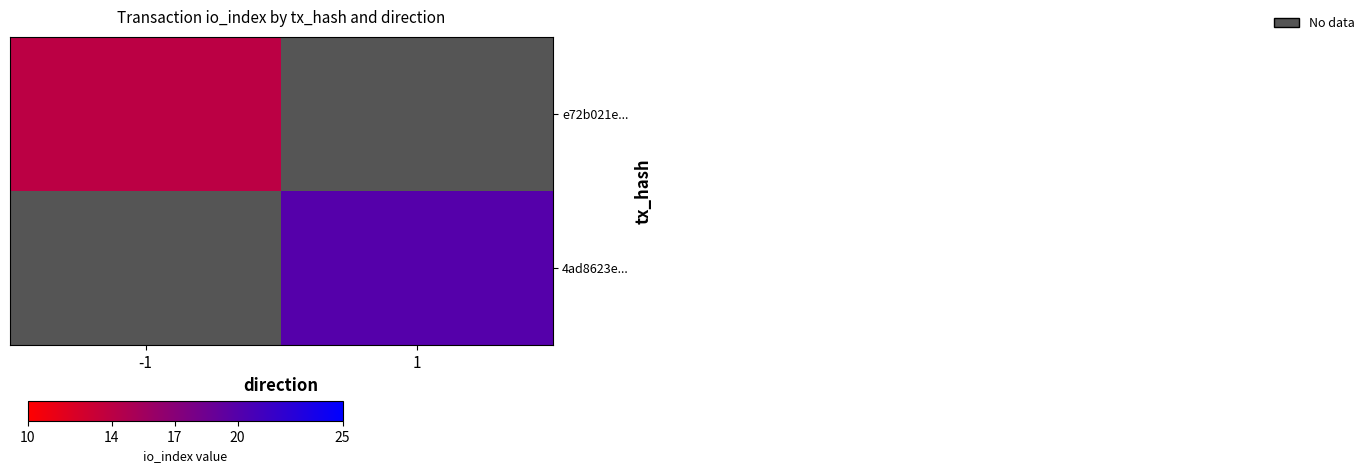

Is it true that e72b021e... equals 7.2 at -1?

False